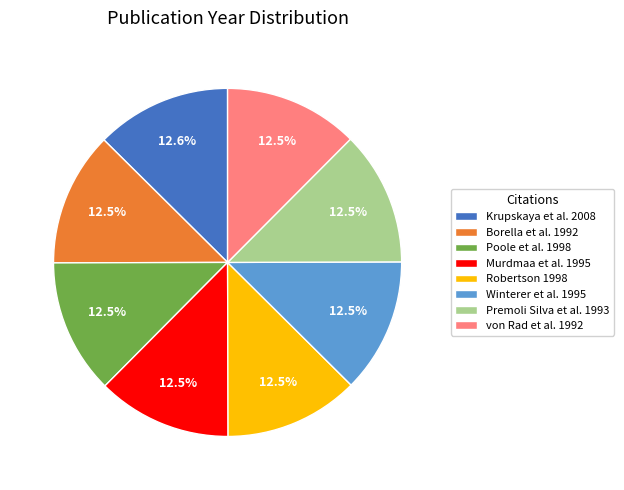

What is the ratio of the value at Premoli Silva et al. 1993 to the value at Krupskaya et al. 2008?

1.0